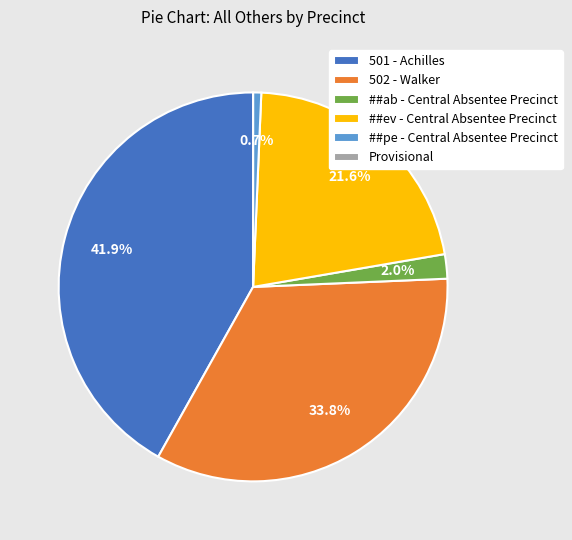

Is the sum of ##pe - Central Absentee Precinct and 502 - Walker greater than half?

No